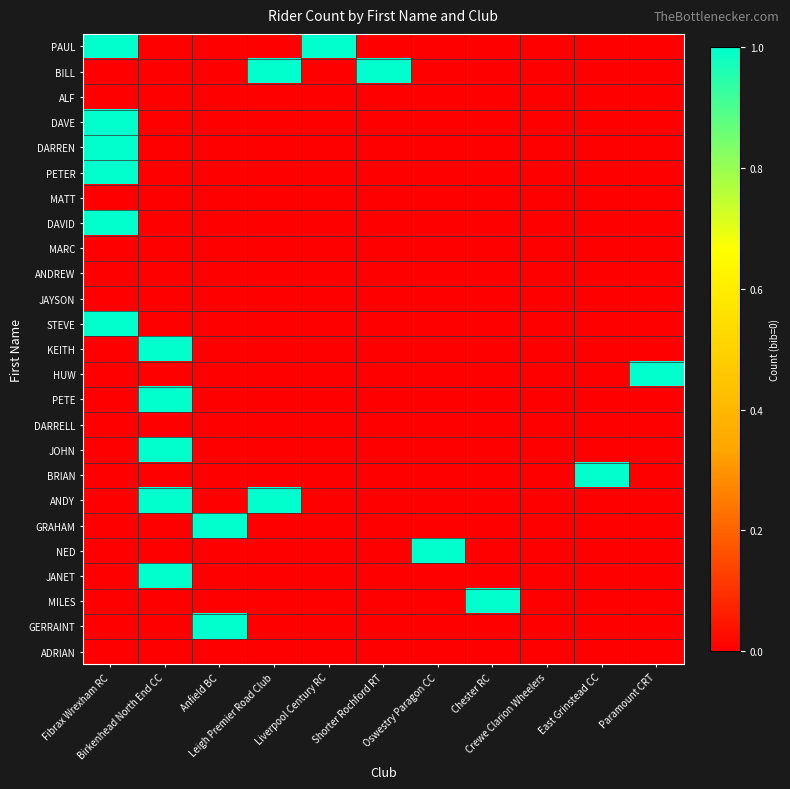

At which category does the chart reach its peak across all series?

Fibrax Wrexham RC